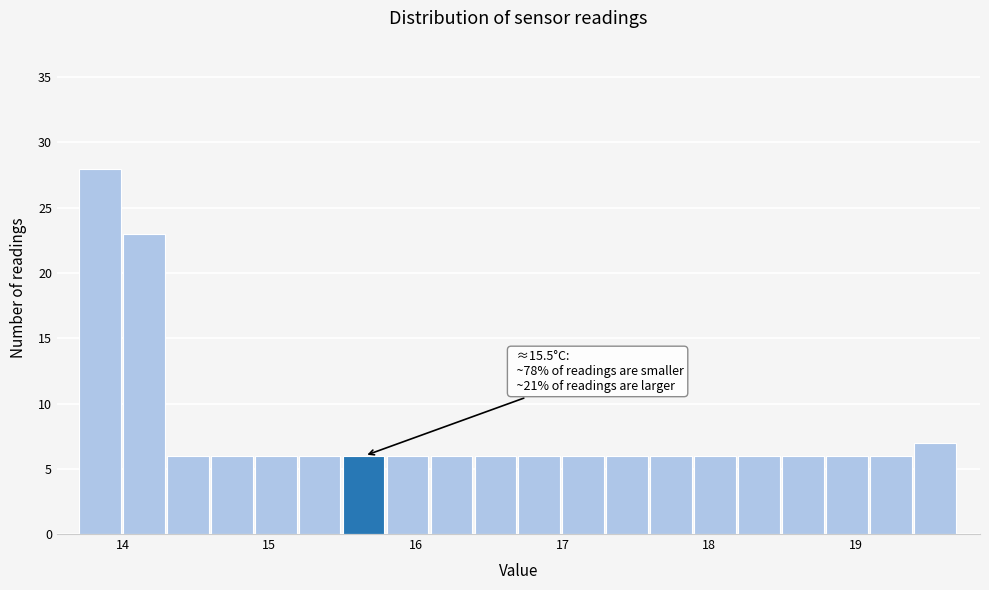

Around what value on the x-axis is the tallest bar? Give the approximate position of its centre, as read against the axis.

13.8